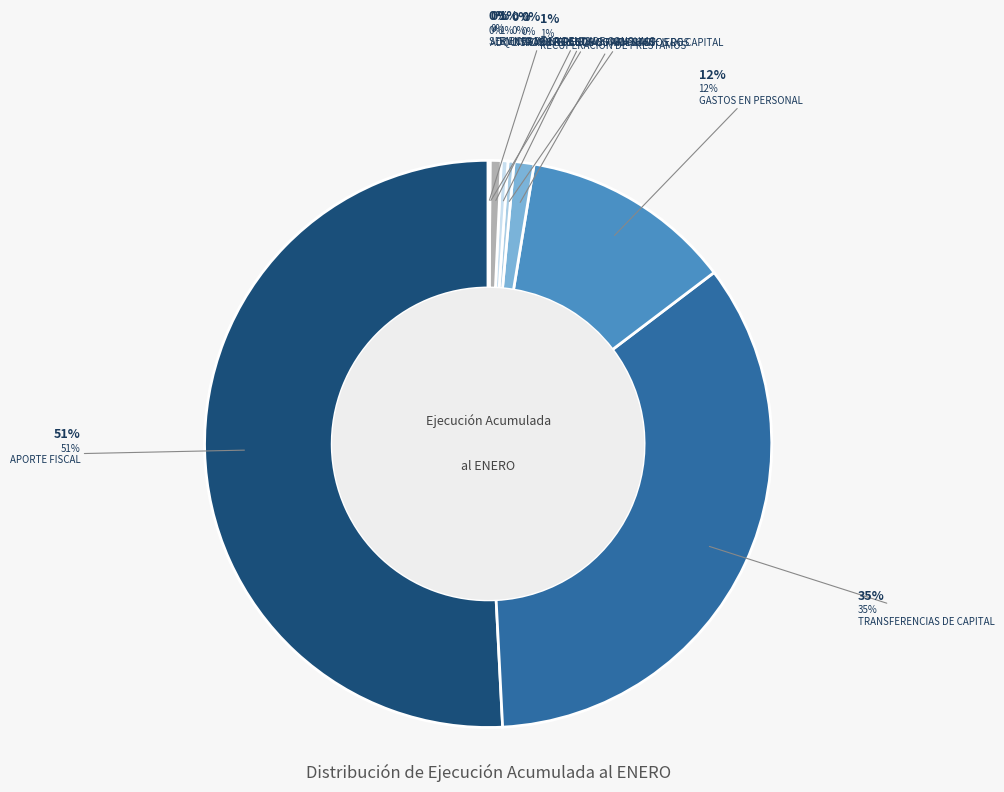

Count the number of slices in the pie.

9